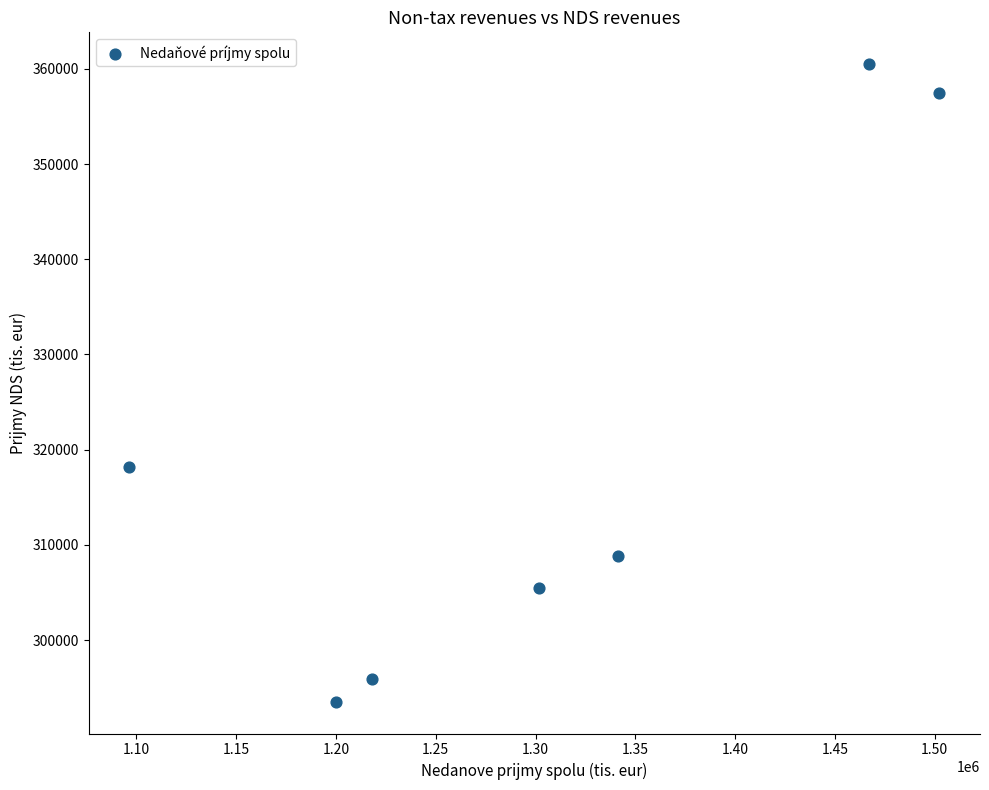

What Y value in the scatter plot is closest to 327011?

318193.8